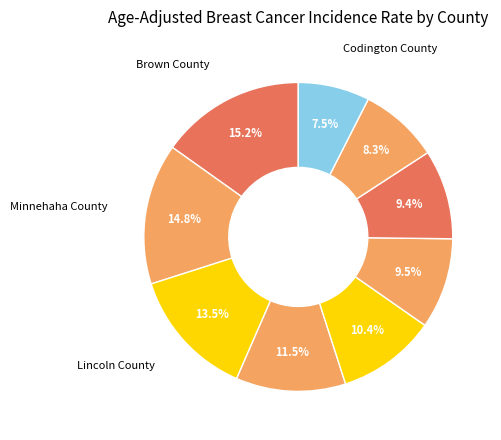

How many segments does this pie chart have?

9